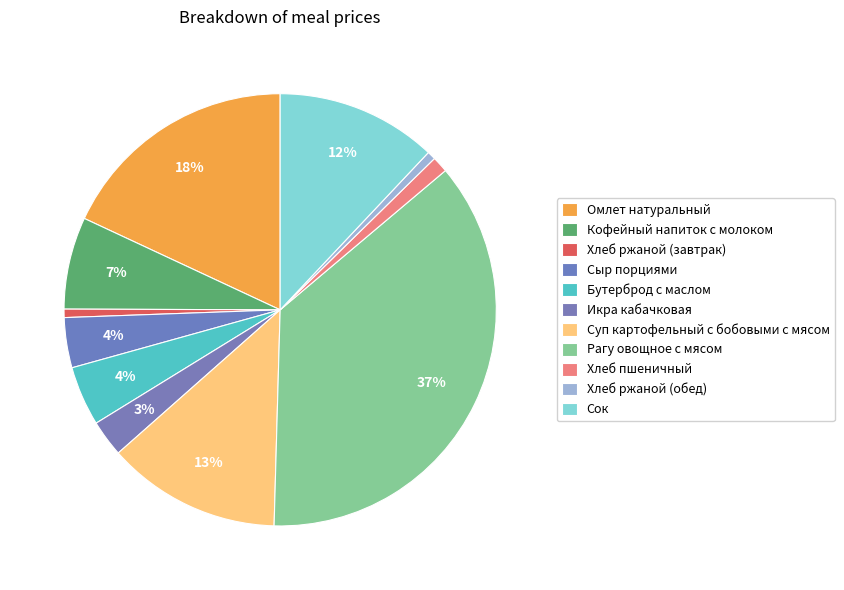

How many segments does this pie chart have?

11